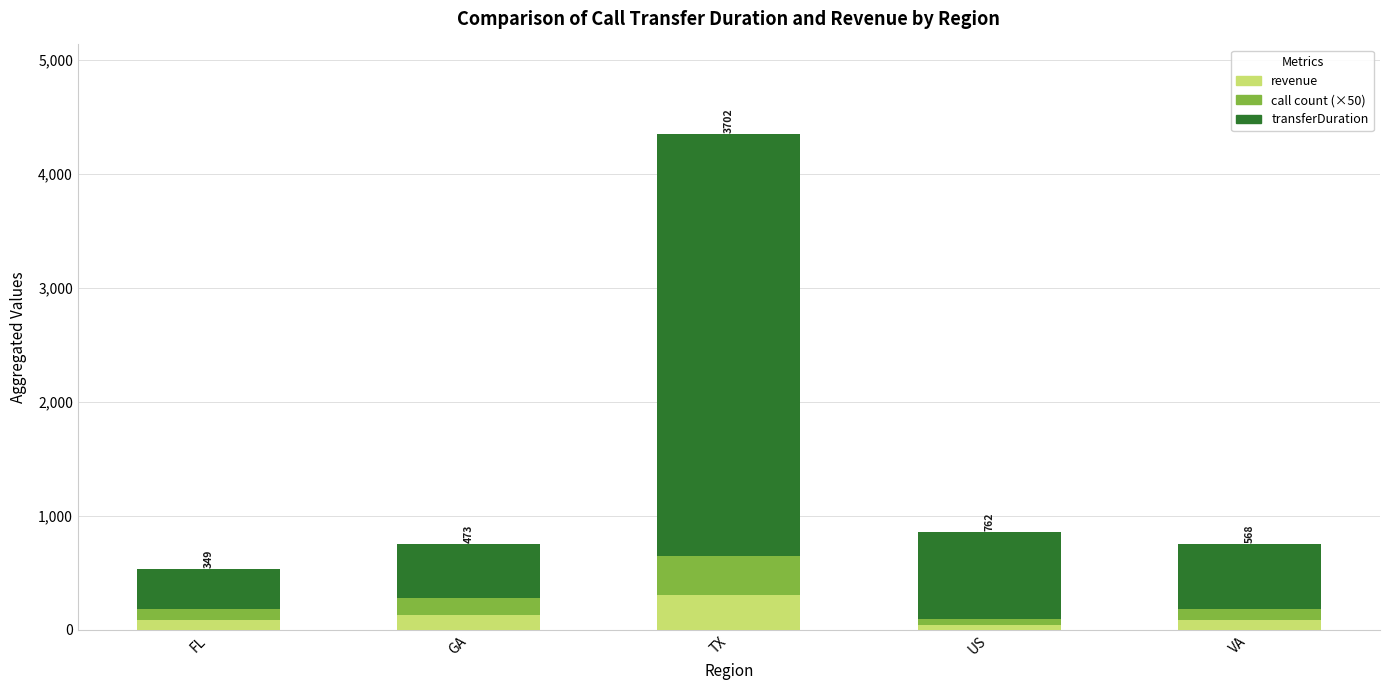

At which label does revenue reach its peak?

TX